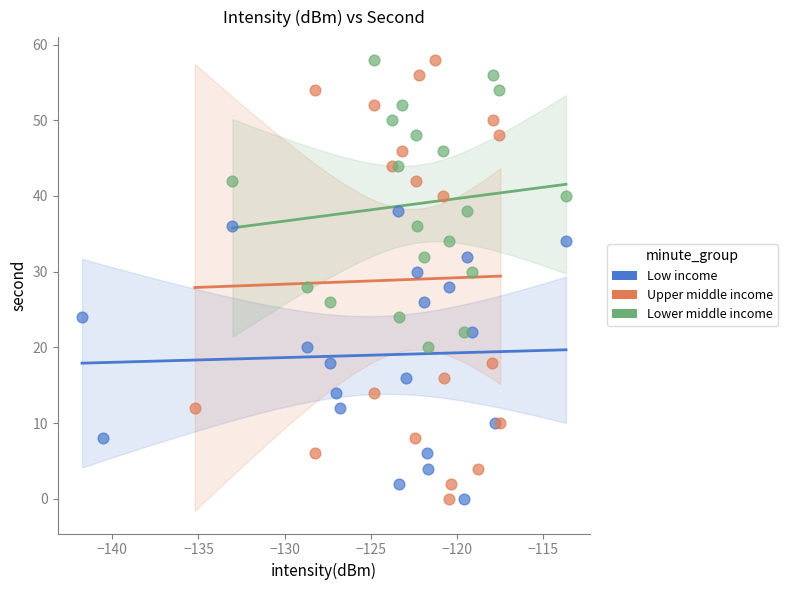

Which series has the largest Y range (max minus min)?

Upper middle income